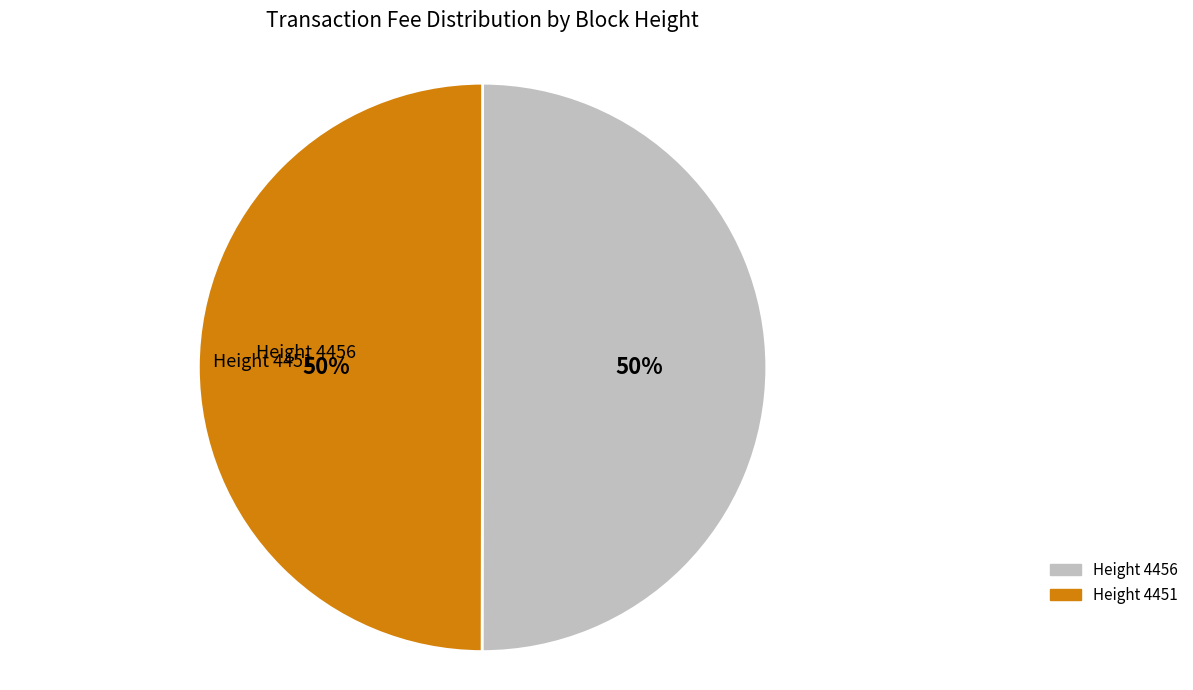

To the nearest percent, what is the average slice percentage?

50%